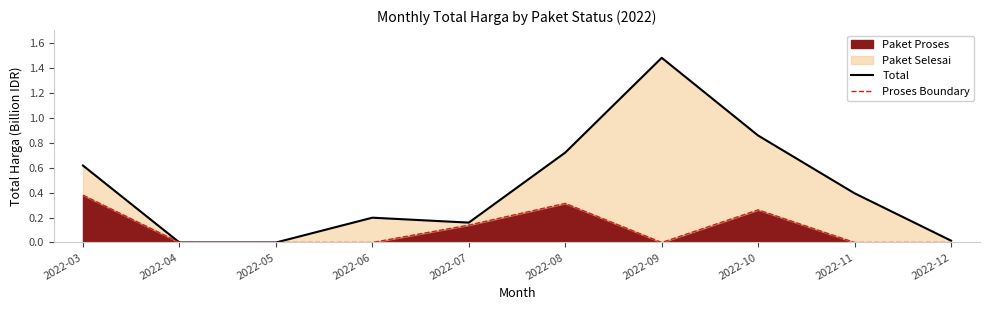

What is the difference between the Total values at 2022-09 and 2022-04?

1.5